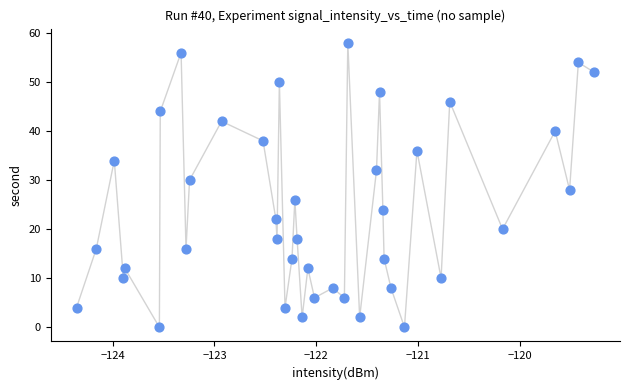

What is the range of Y values (max minus min)?

58